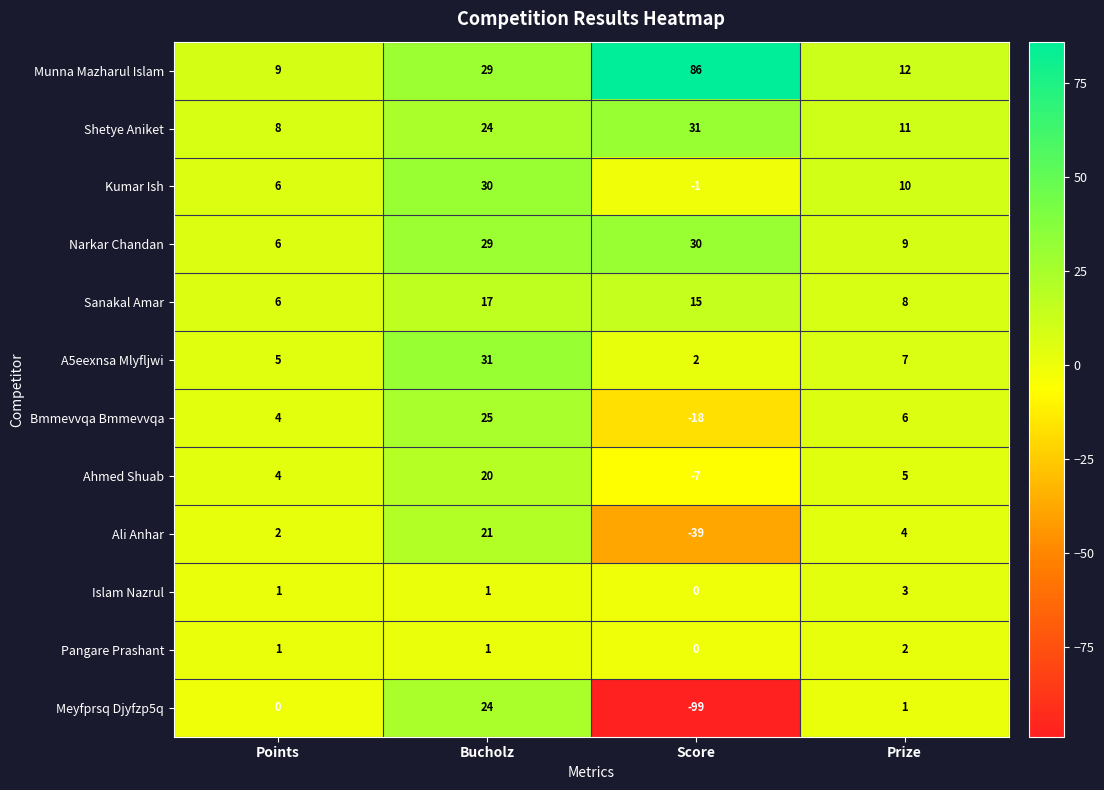

What is the sum of the Sanakal Amar values at Prize and Bucholz?

25